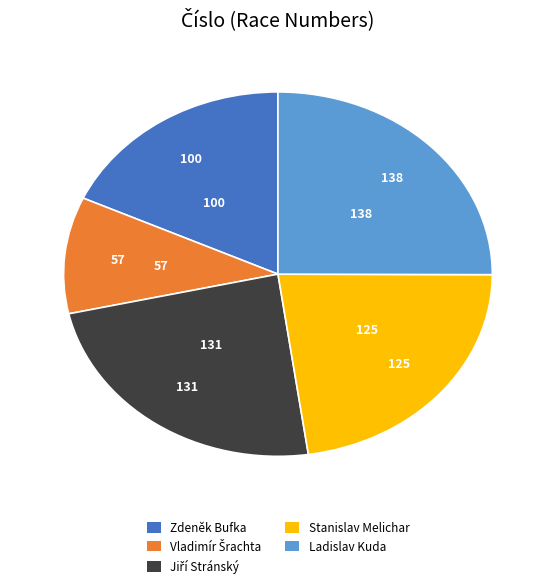

How many segments does this pie chart have?

5